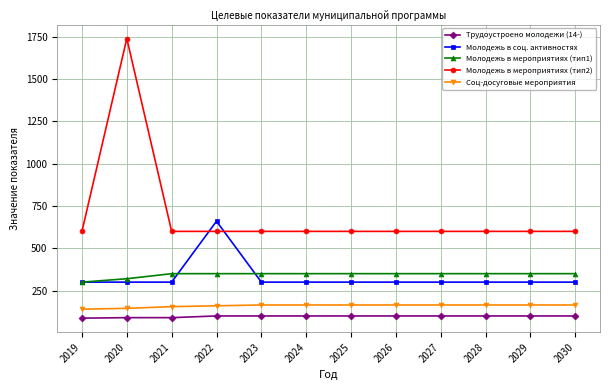

How many series are shown in this chart?

5